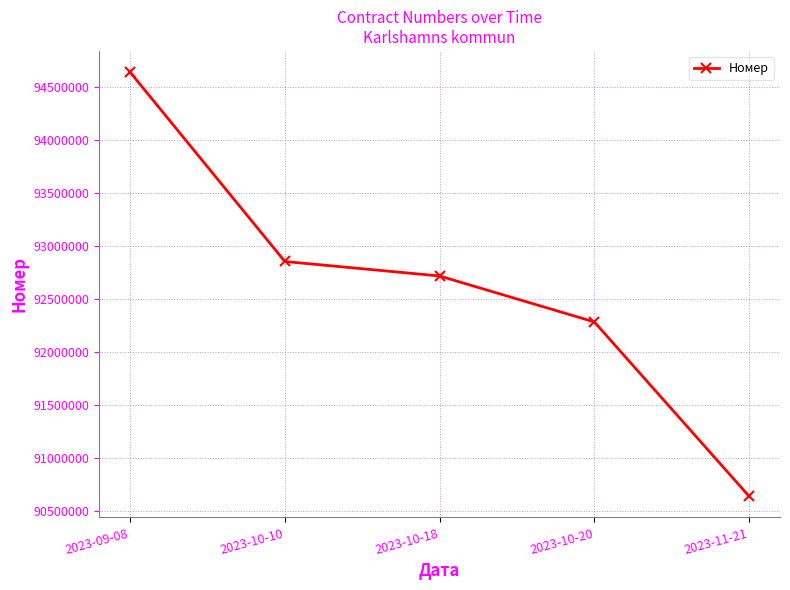

Rank the categories by value from lowest to highest.

2023-11-21, 2023-10-20, 2023-10-18, 2023-10-10, 2023-09-08